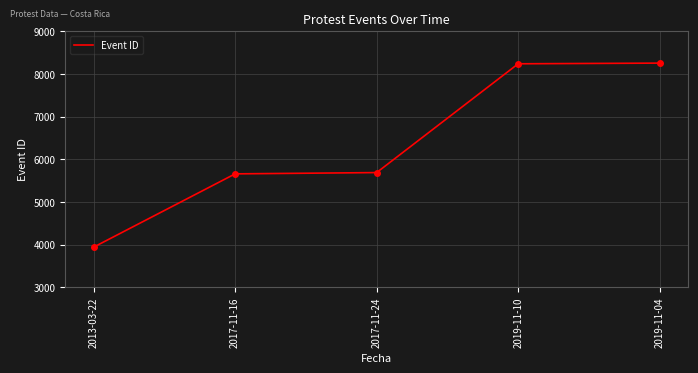

Is this an area chart (filled region under the line)?

No